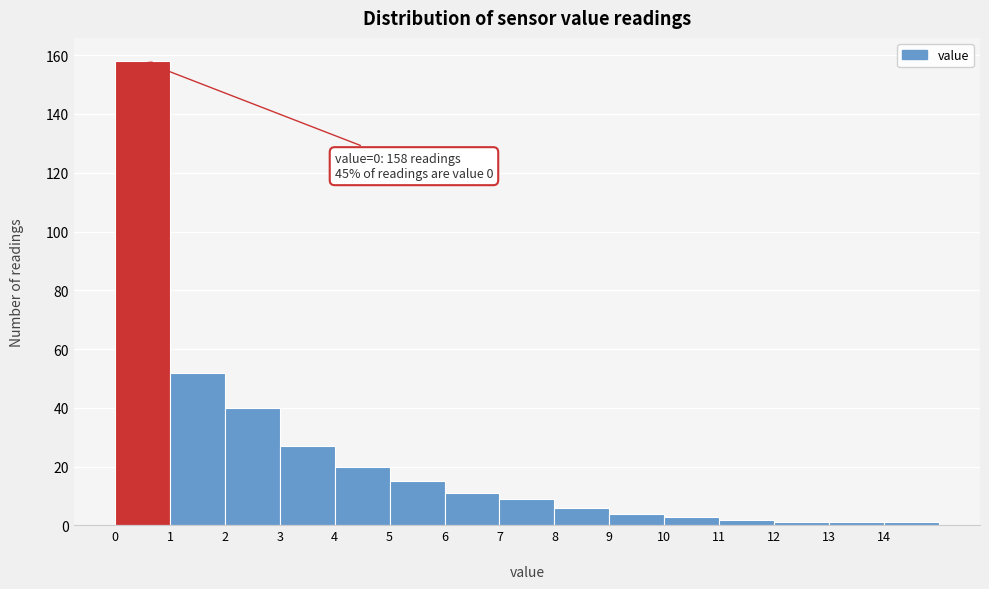

Over which range of the x-axis is the bar tallest?

0 to 1